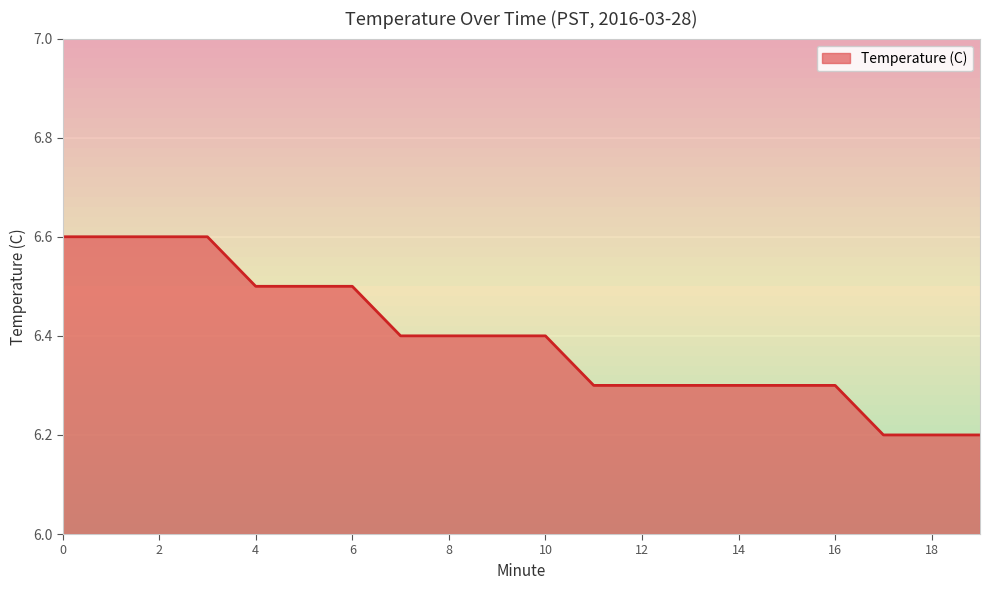

Rank the categories by value from highest to lowest.

0, 1, 2, 3, 4, 5, 6, 7, 8, 9, 10, 11, 12, 13, 14, 15, 16, 17, 18, 19